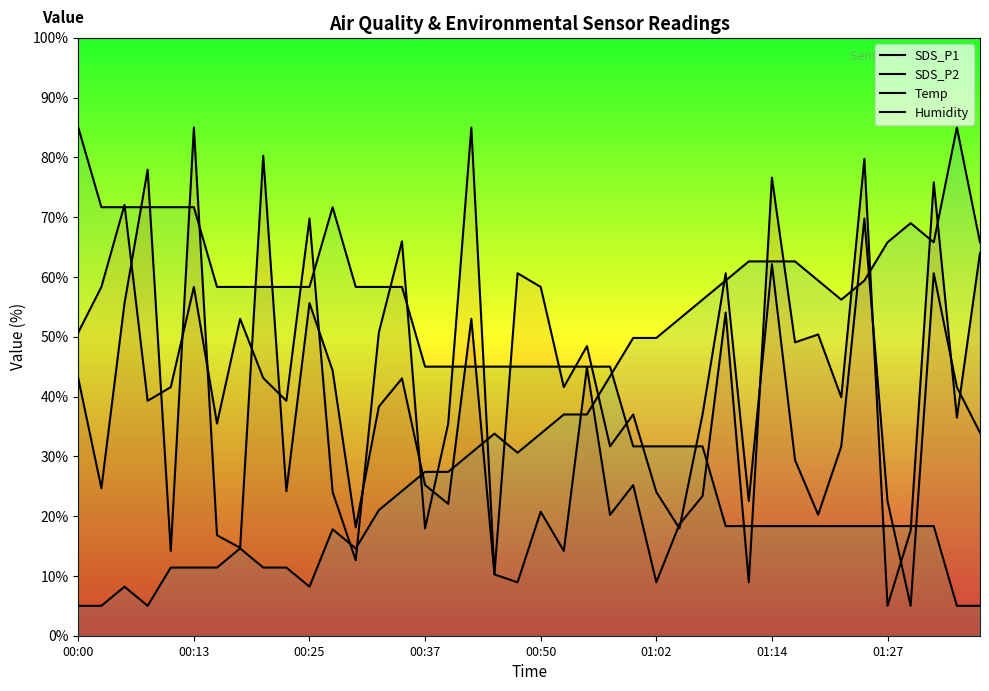

List the series in order of their peak value, lowest first.

SDS_P1, SDS_P2, Temp, Humidity